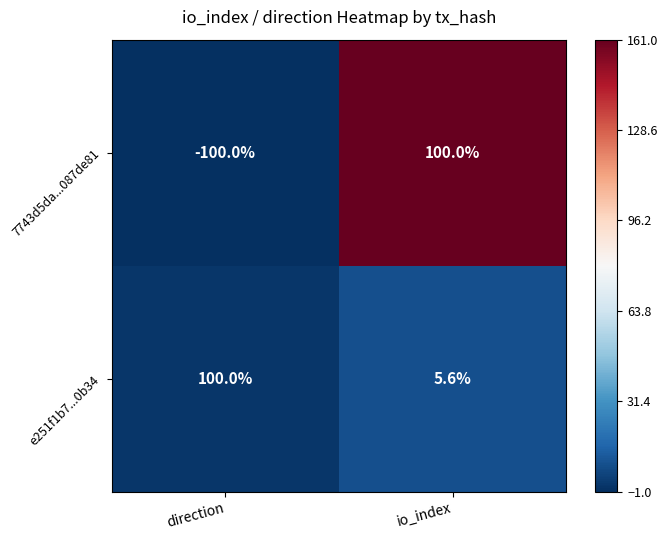

What is the maximum value for e251f1b7...0b34?

100.0